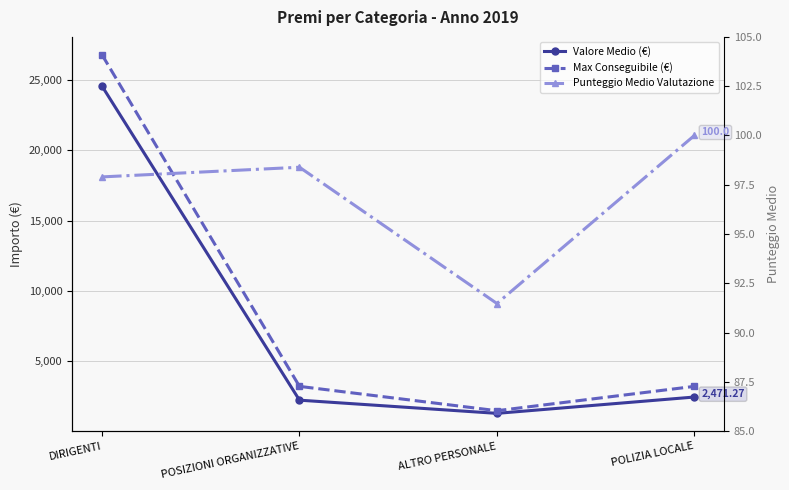

What is the label of the 4th point from the right?

DIRIGENTI